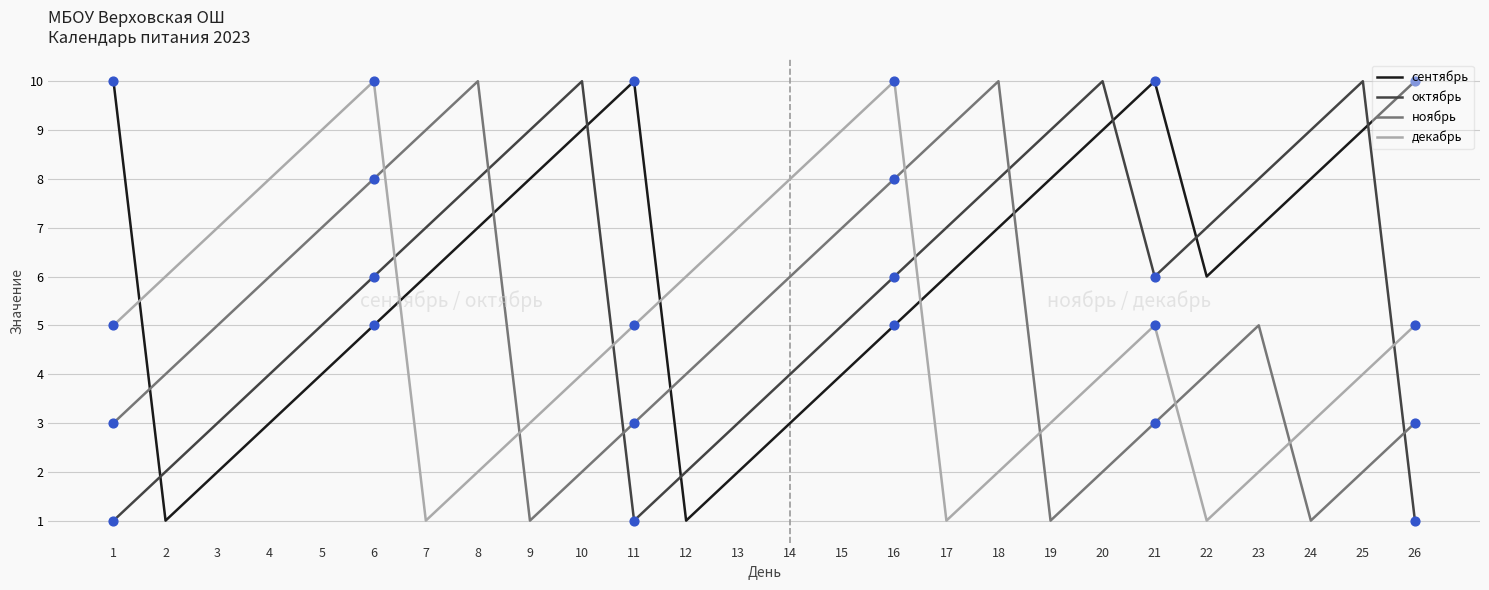

What are all the series names shown in the legend?

сентябрь, октябрь, ноябрь, декабрь